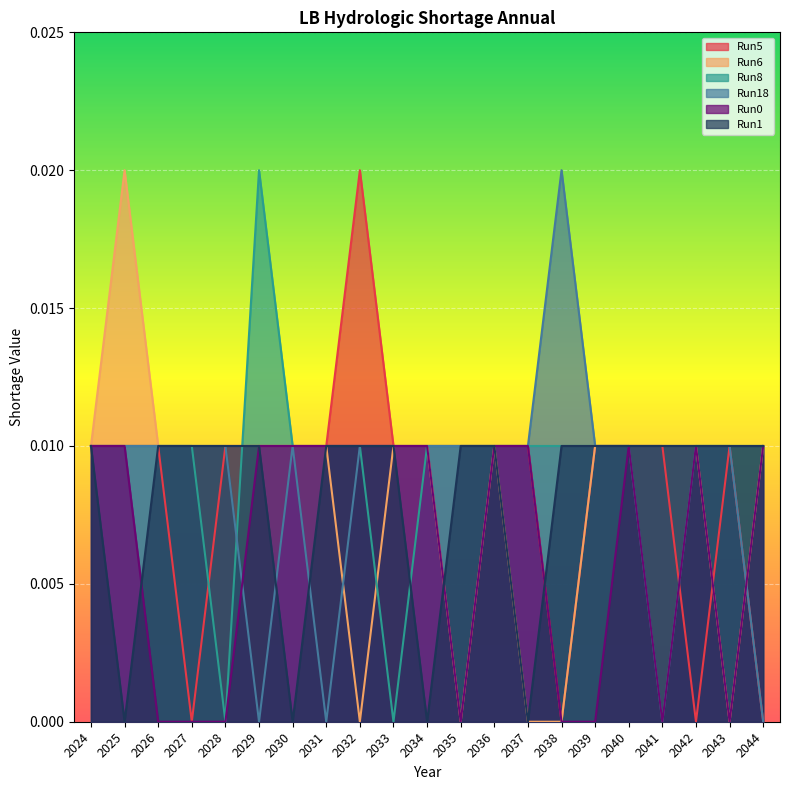

True or false: Run1 has more than 0 points higher than both neighbors.

False